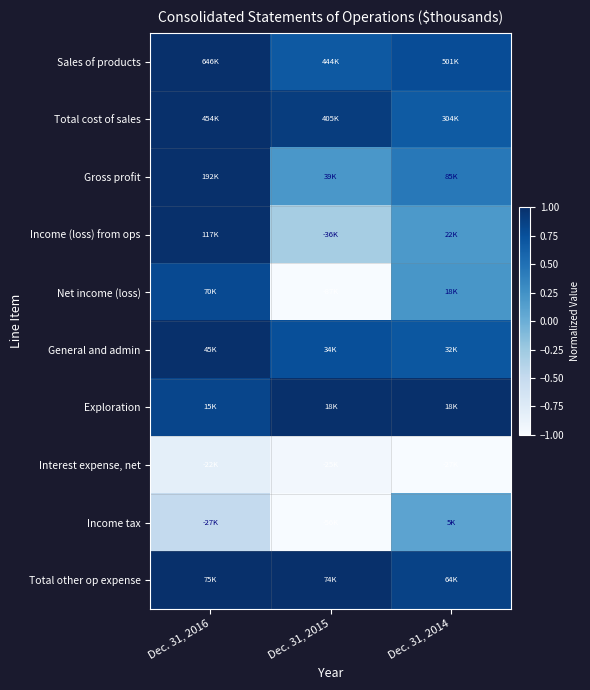

What is the total value across all series at Dec. 31, 2014?

3.9